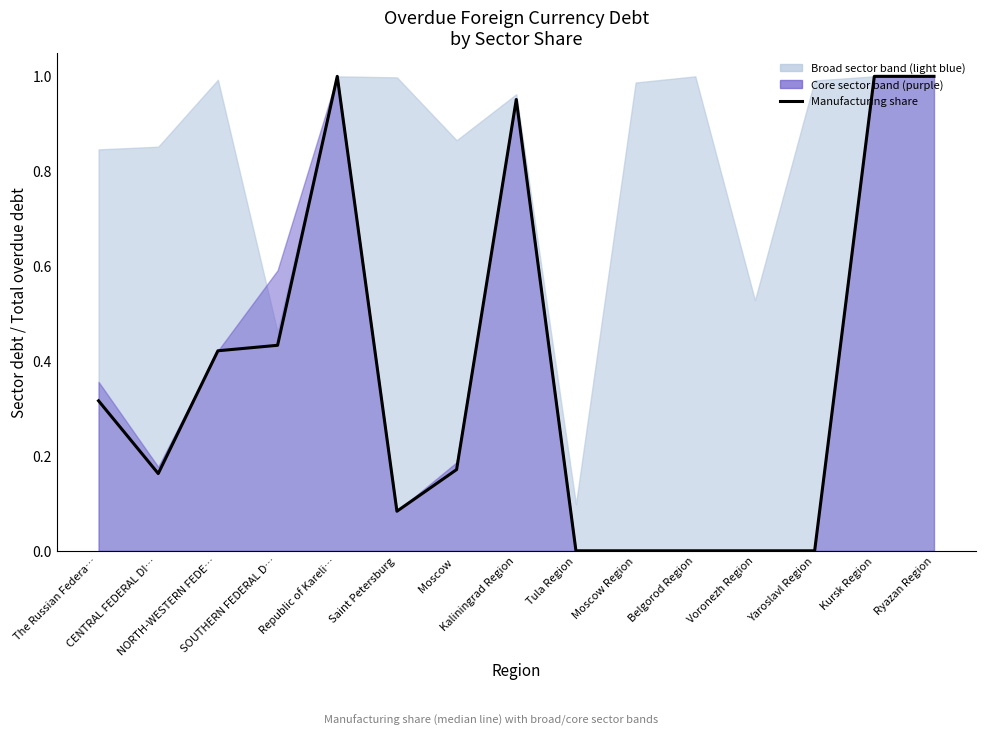

What is the difference between the second highest and second lowest values?

1.0